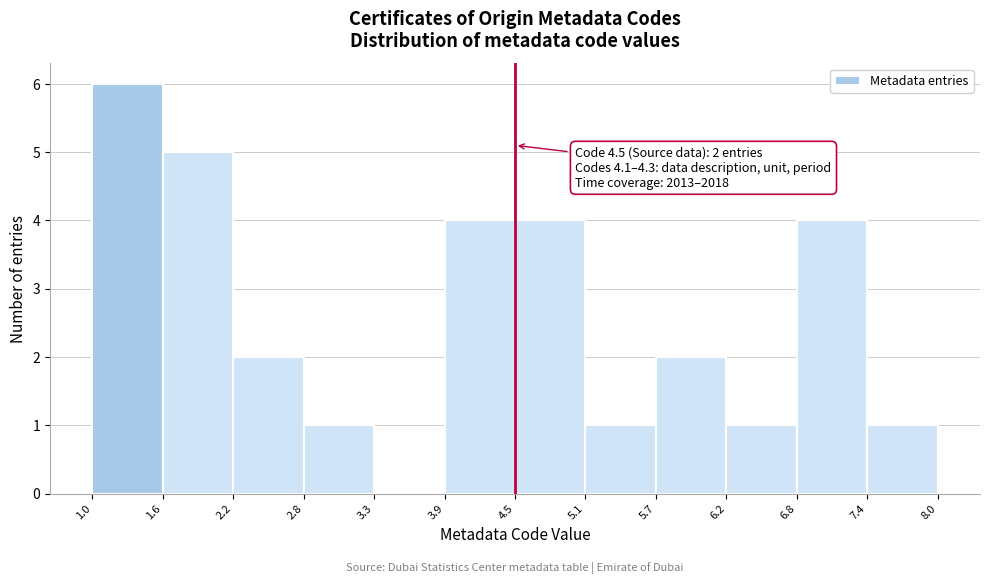

Which range on the x-axis has the tallest bar?

1.0 to 1.6